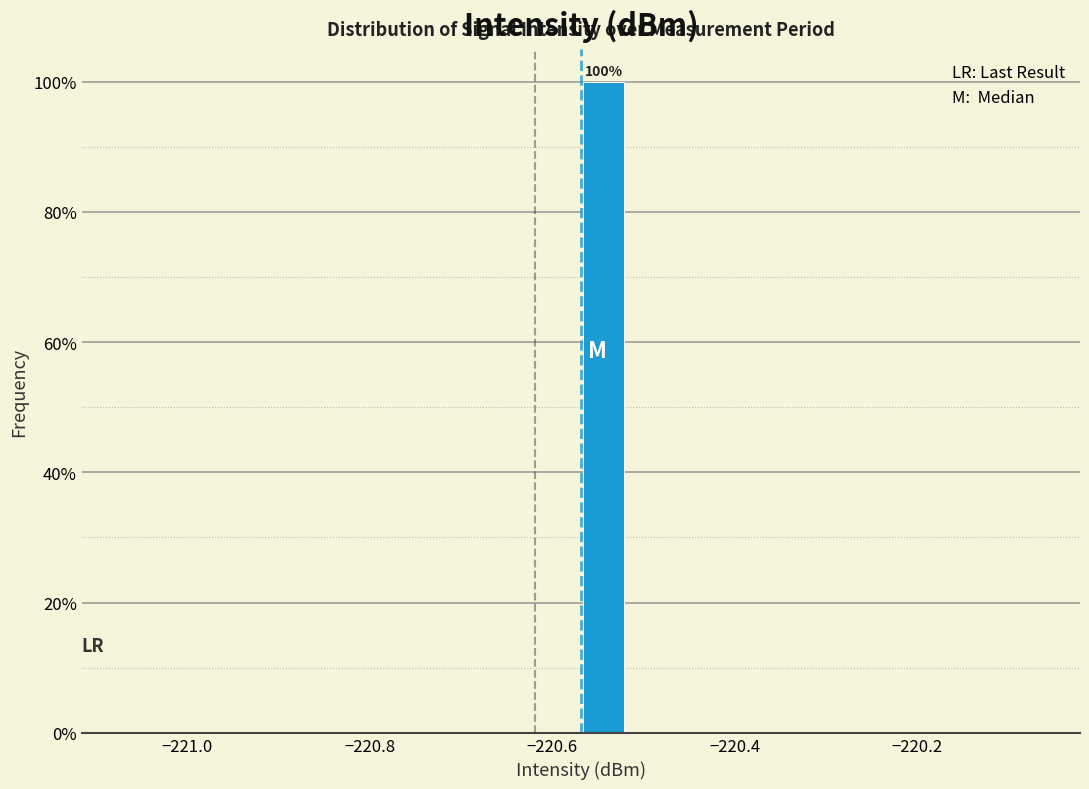

Around what value on the x-axis is the tallest bar? Give the approximate position of its centre, as read against the axis.

-220.54